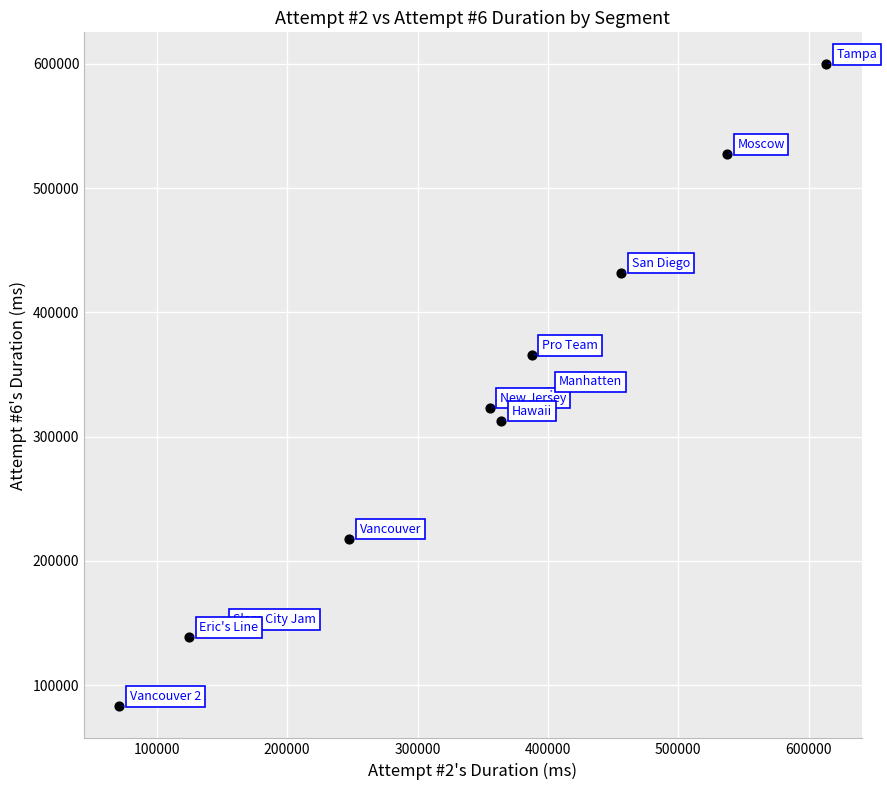

What is the average Y value?

316428